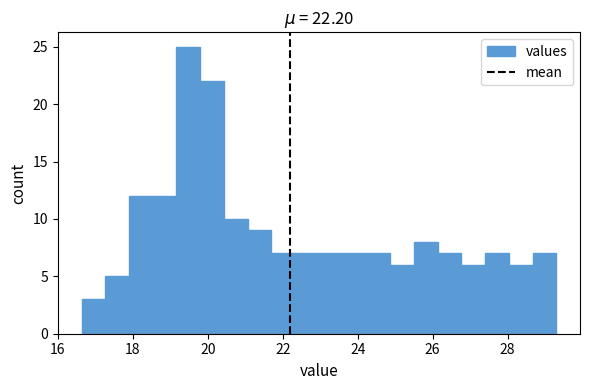

Read against the x-axis, roughly where is the centre of the tallest bar?

19.4